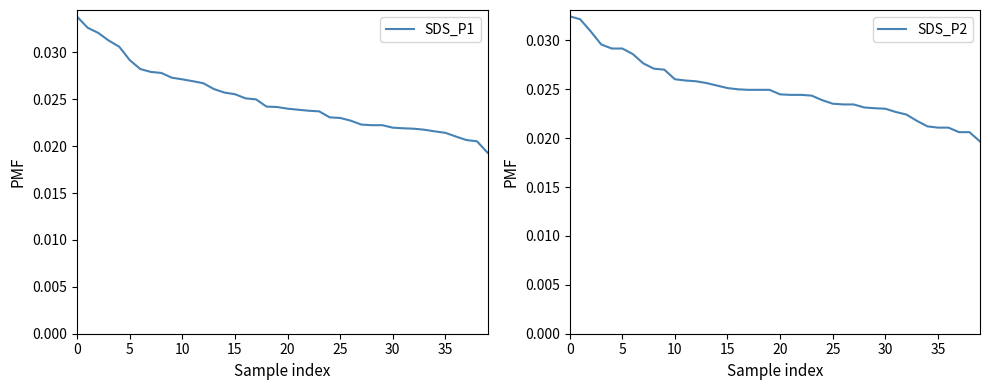

Which series has the largest range (max minus min)?

SDS_P1